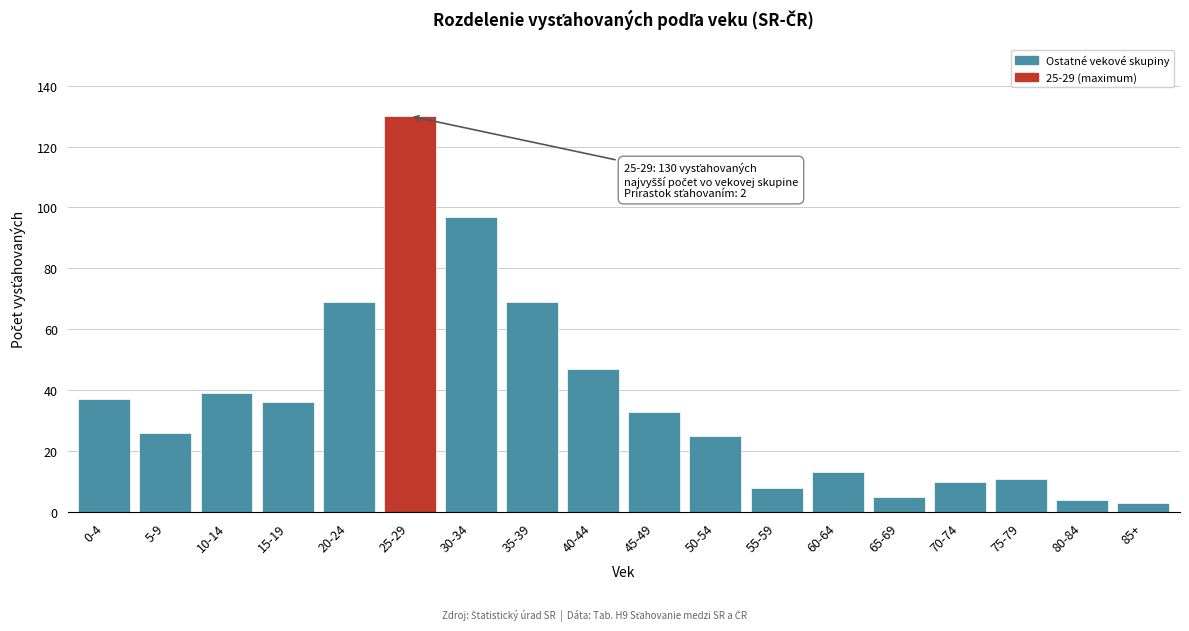

Reading left to right, transcribe all the data shown in this chart.

37	26	39	36	69	130	97	69	47	33	25	8	13	5	10	11	4	3